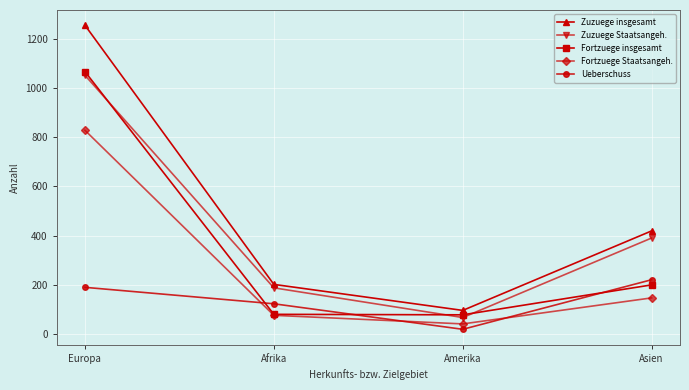

What is the difference between the highest and lowest values at Afrika?

126